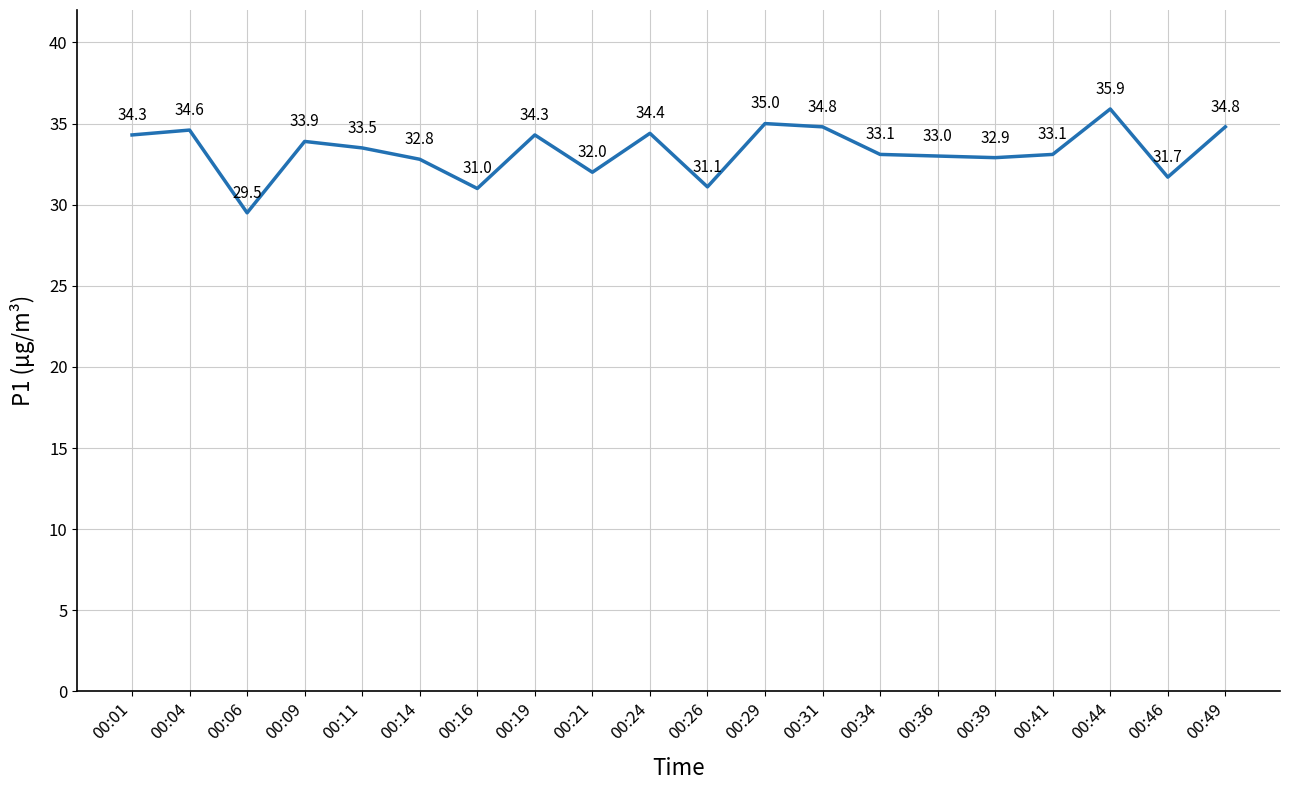

The value at 00:19 is 46.9. True or false?

False